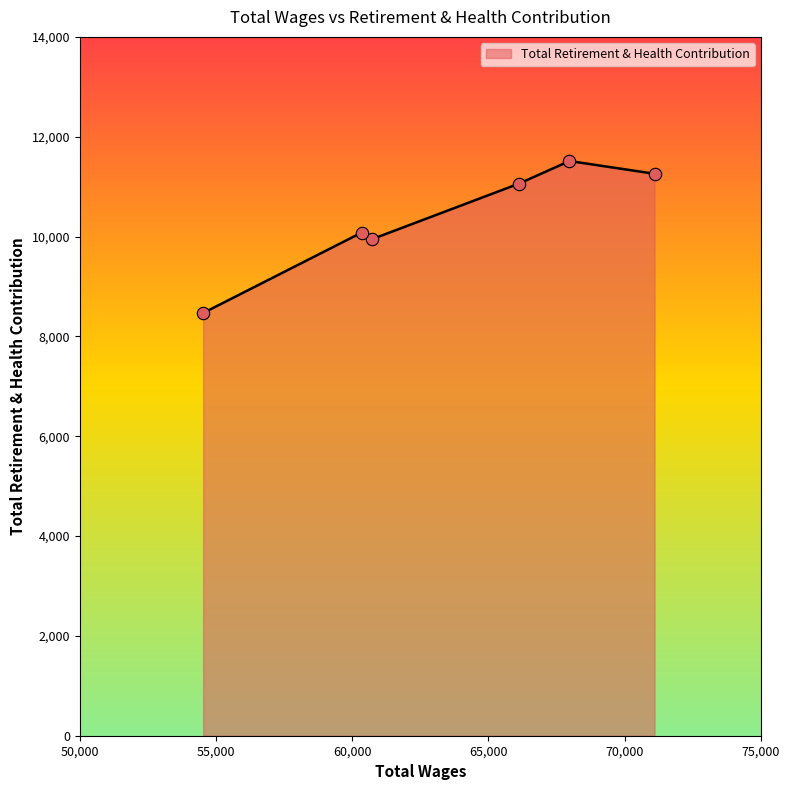

What is the maximum value shown in the chart?

11513